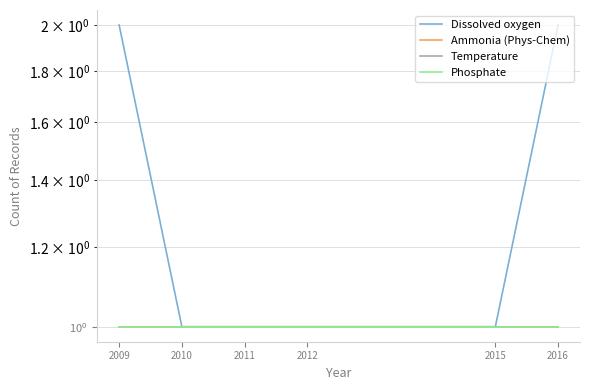

How many series are shown in this chart?

4